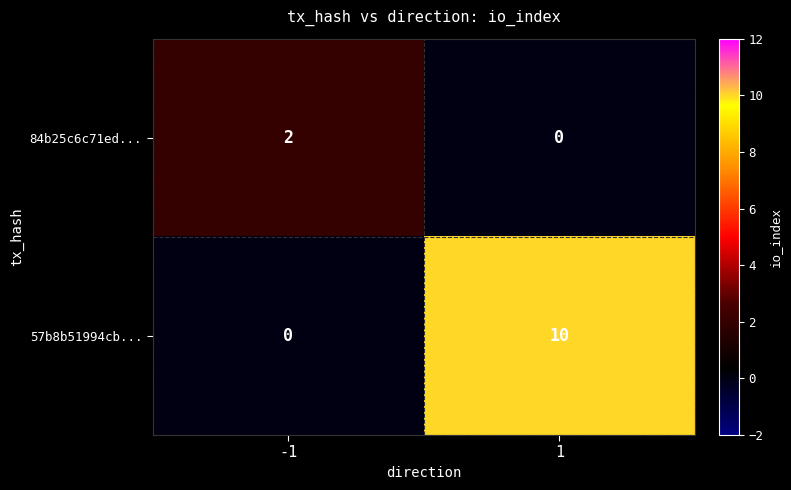

The value of 57b8b51994cb... at -1 is -6. True or false?

False